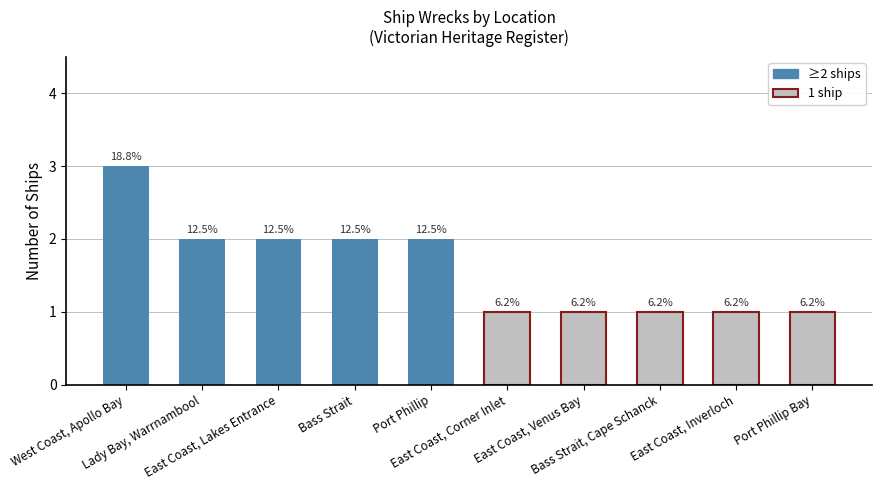

The value at East Coast, Venus Bay is 1. True or false?

True